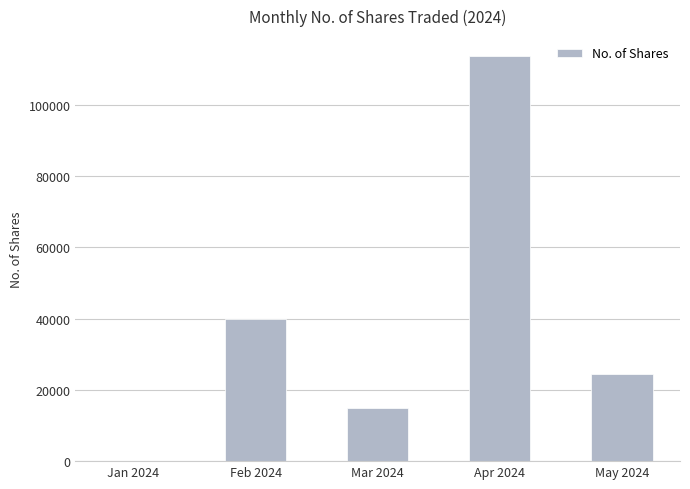

At which label is the value closest to 56764?

Feb 2024